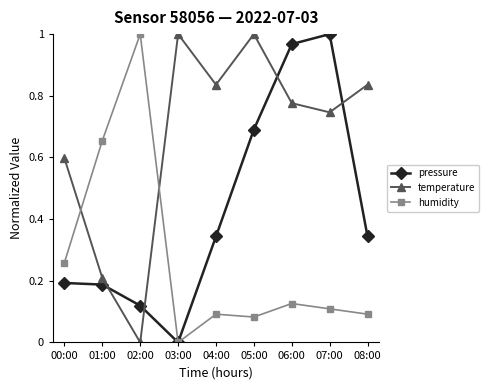

After their last crossing, which series has the higher values: temperature or pressure?

temperature